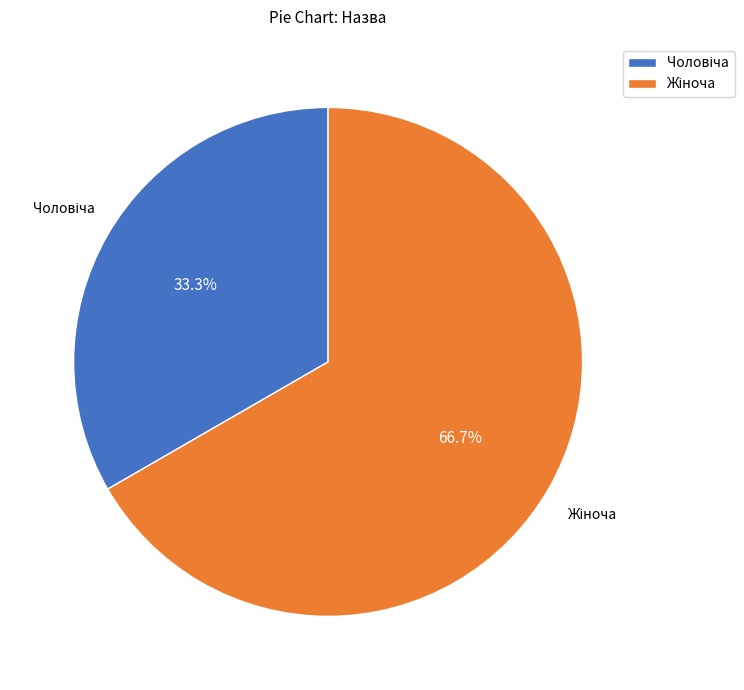

What percentage is NOT represented by Жіноча?

33.3%